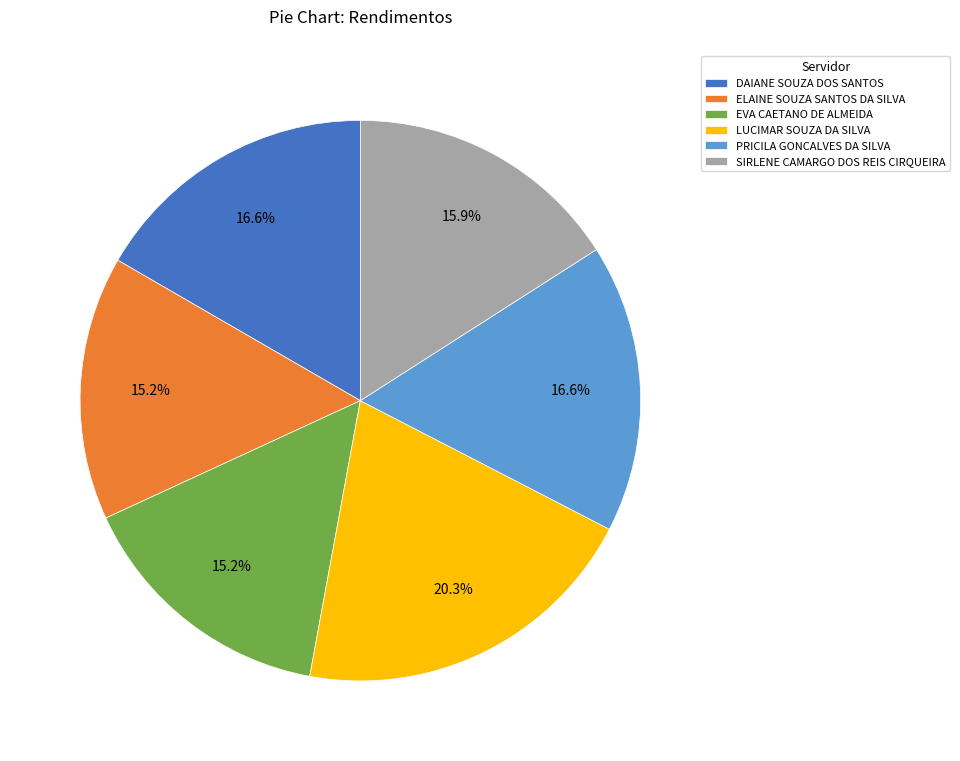

Which category has the biggest portion of the pie?

LUCIMAR SOUZA DA SILVA